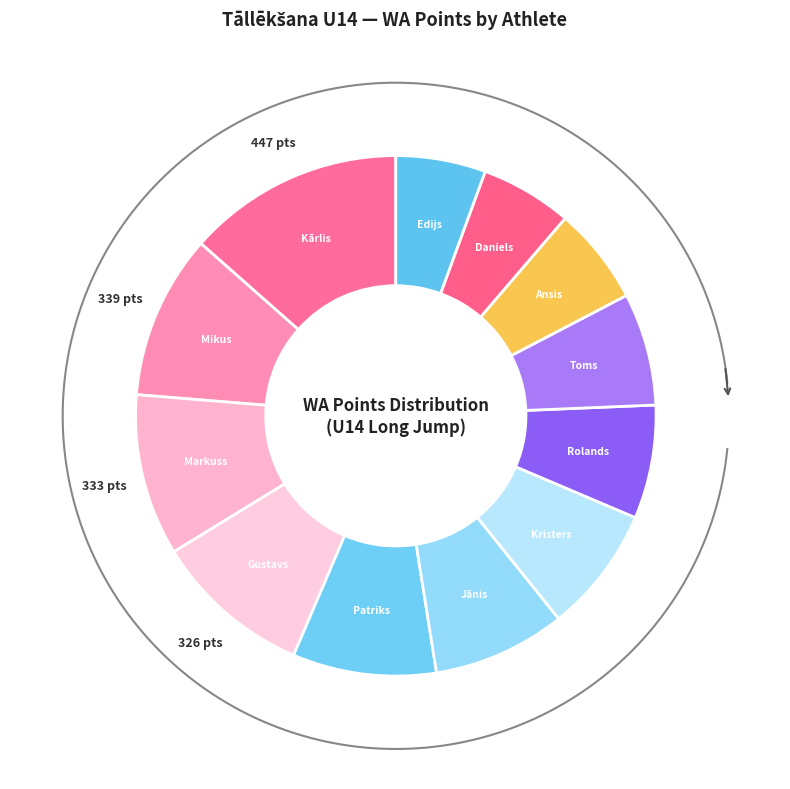

Does Rolands Dumbra account for over 50% of the chart?

No